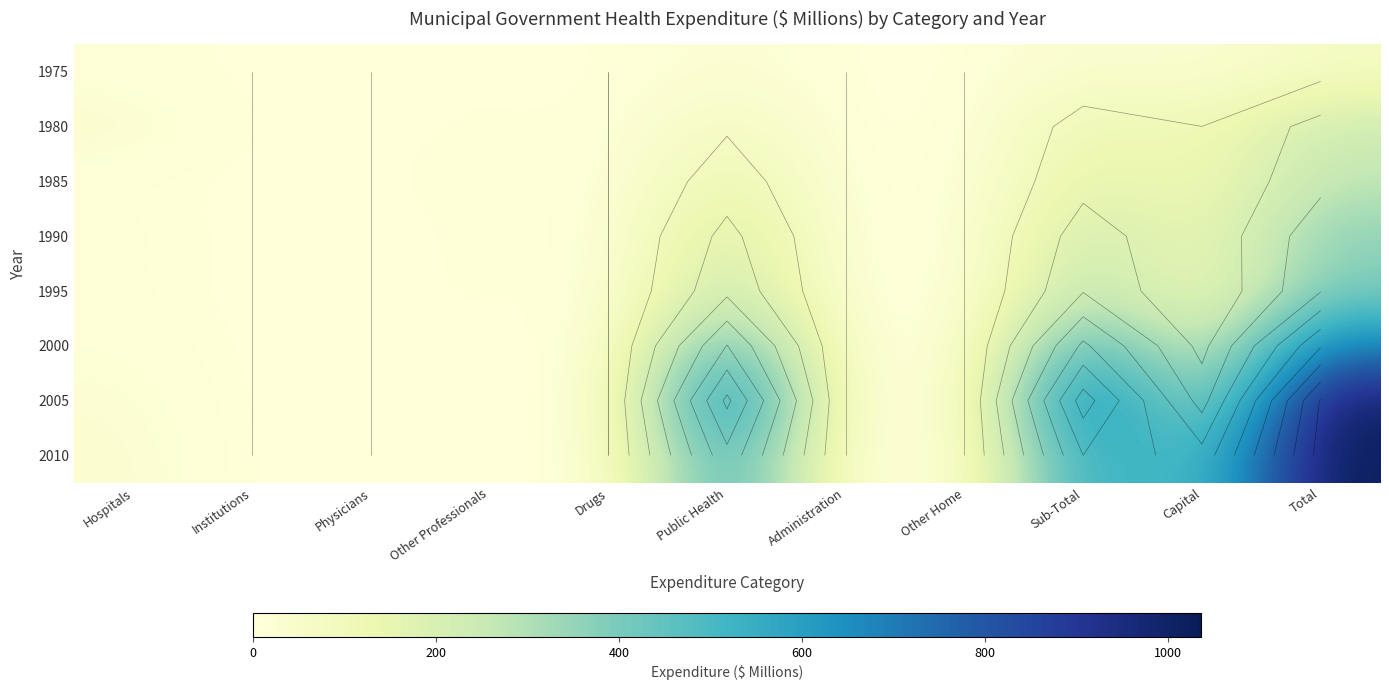

At which label is 1995 closest to 197?

Public Health